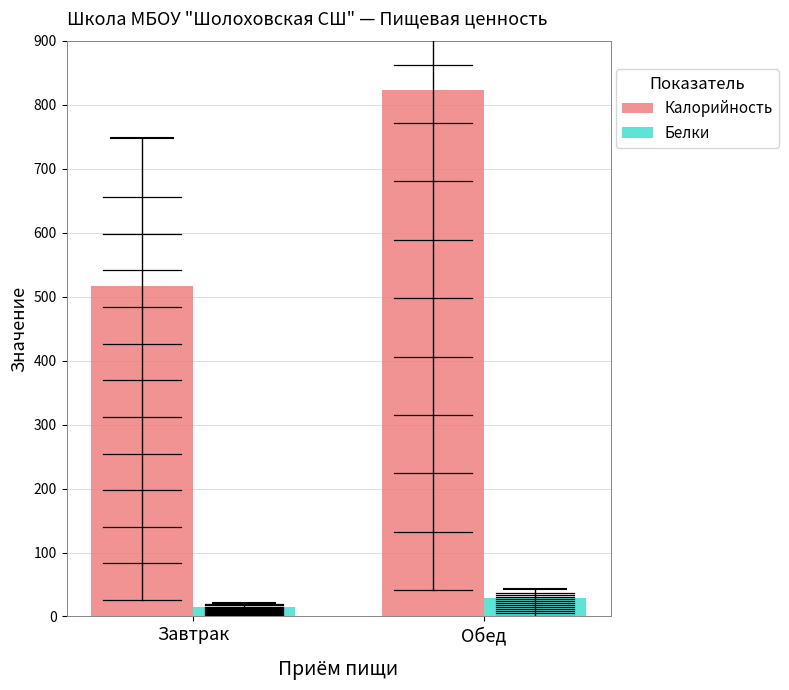

List the labels in order of Калорийность value, smallest first.

Завтрак, Обед